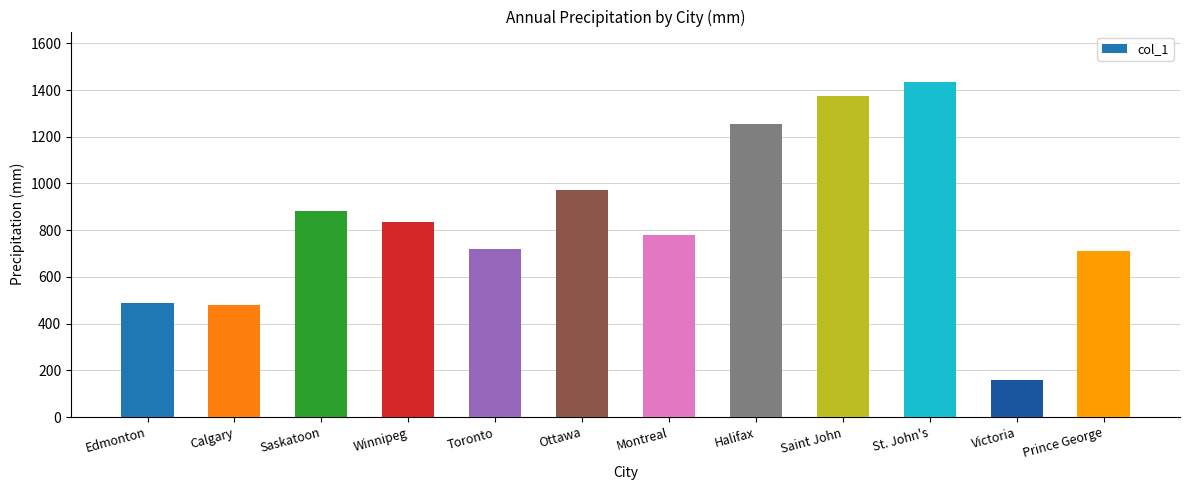

How many series are shown in this chart?

1